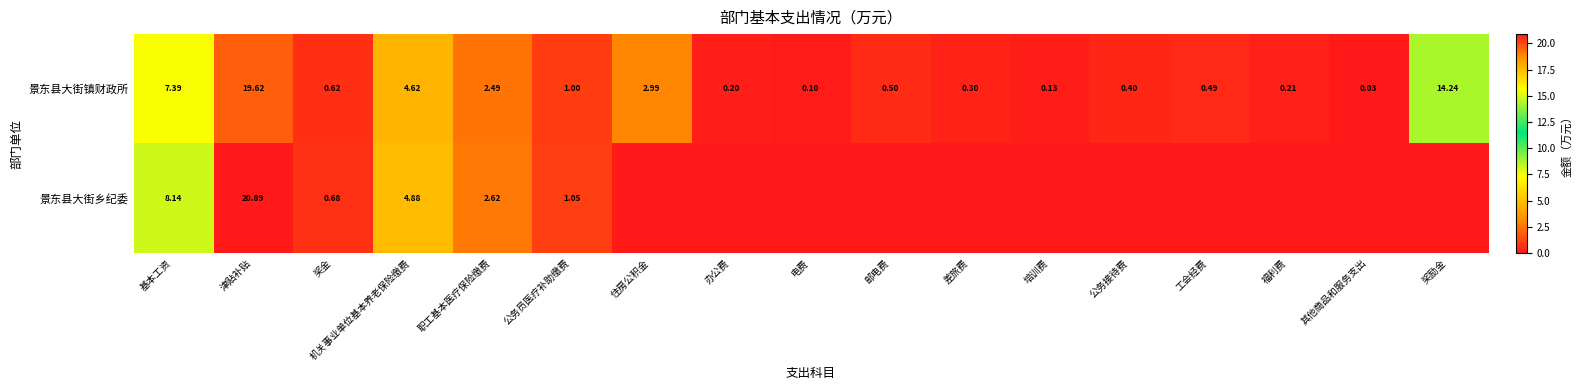

Which category has the highest value in the 景东县大街镇财政所 series?

津贴补贴